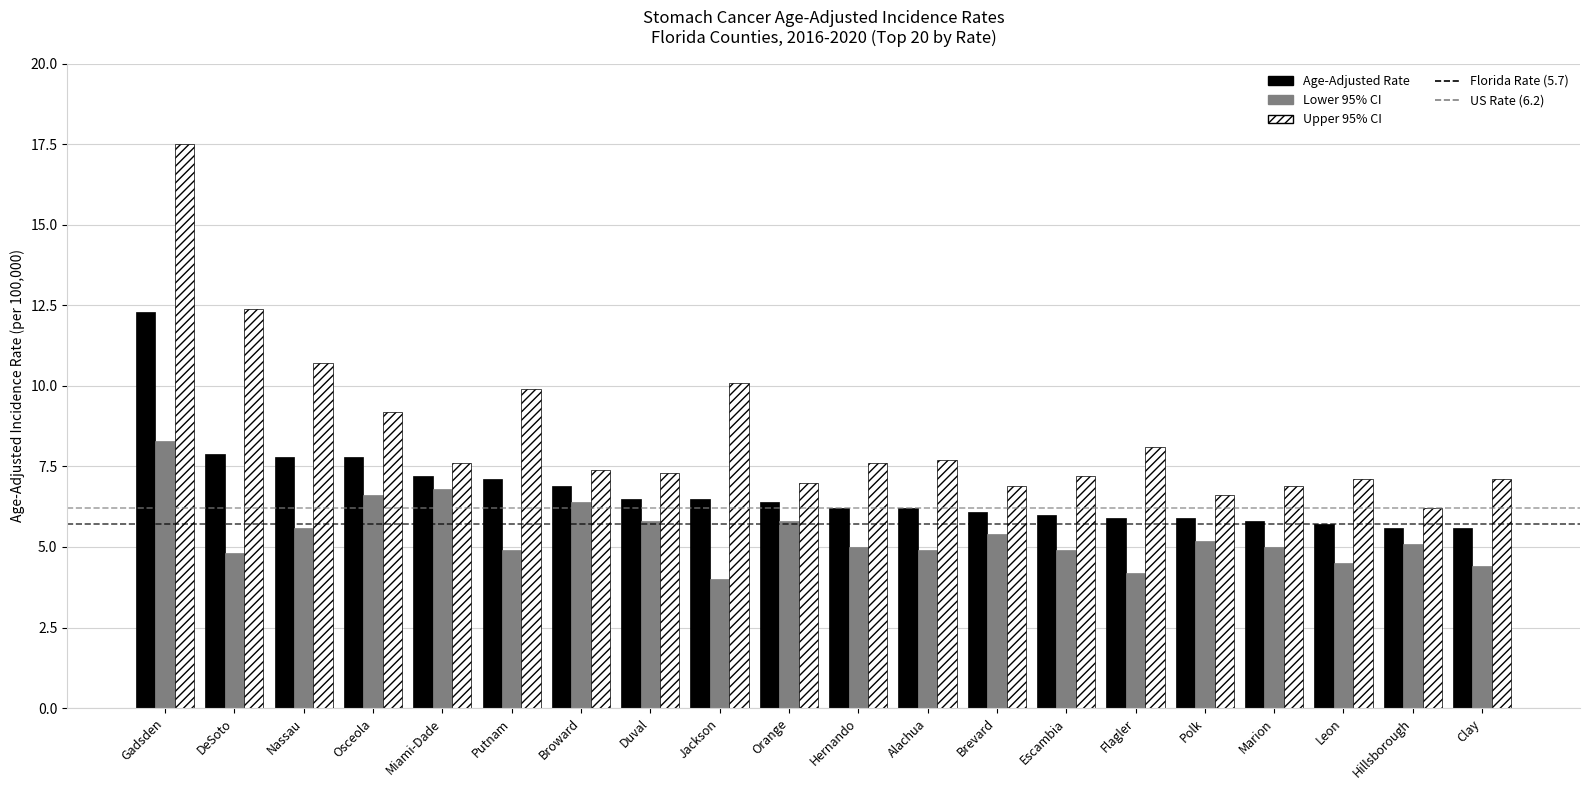

Rank the series by their maximum value, from highest to lowest.

Upper 95% CI, Age-Adjusted Rate, Lower 95% CI